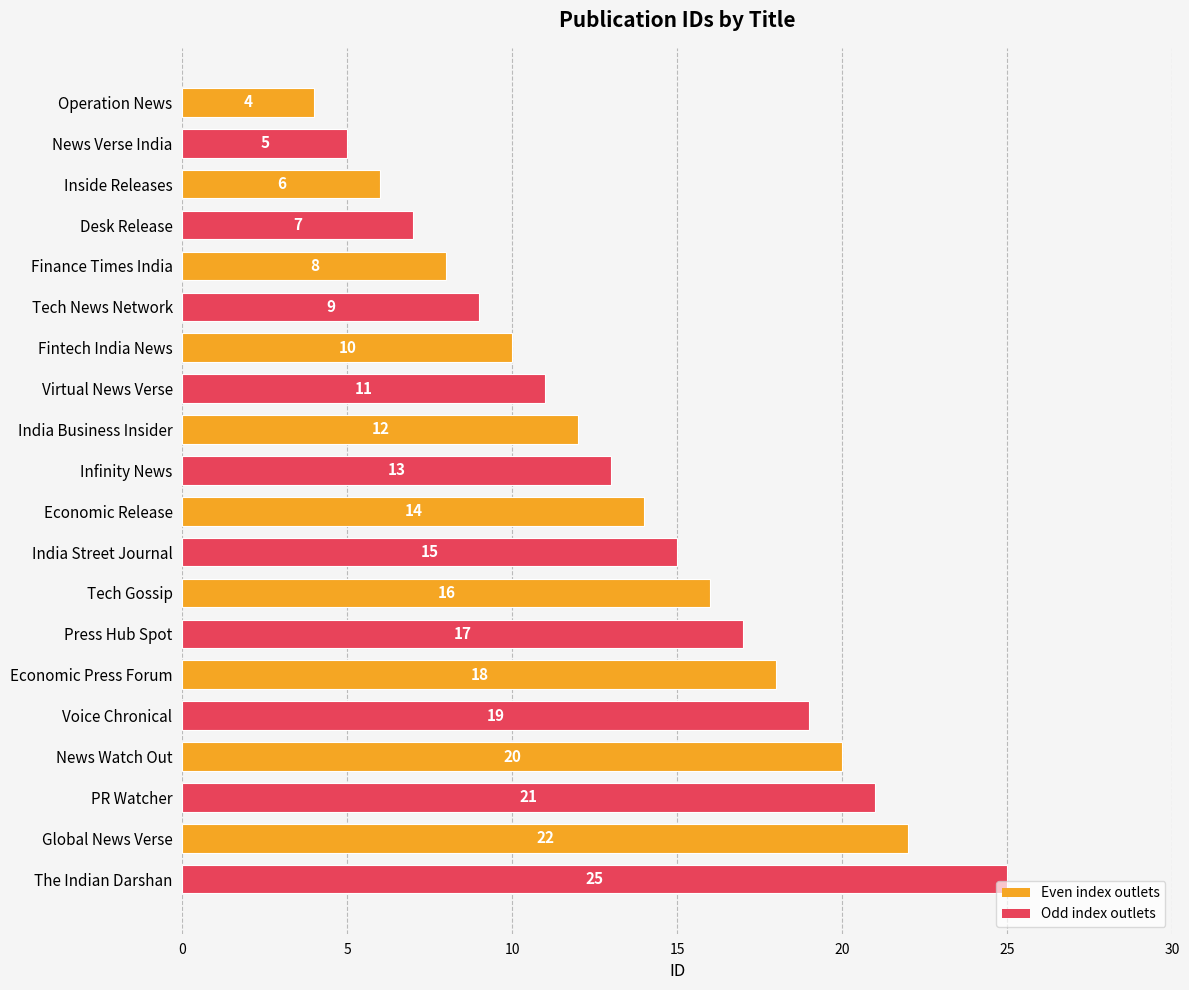

Rank the categories by value from lowest to highest.

Operation News, News Verse India, Inside Releases, Desk Release, Finance Times India, Tech News Network, Fintech India News, Virtual News Verse, India Business Insider, Infinity News, Economic Release, India Street Journal, Tech Gossip, Press Hub Spot, Economic Press Forum, Voice Chronical, News Watch Out, PR Watcher, Global News Verse, The Indian Darshan